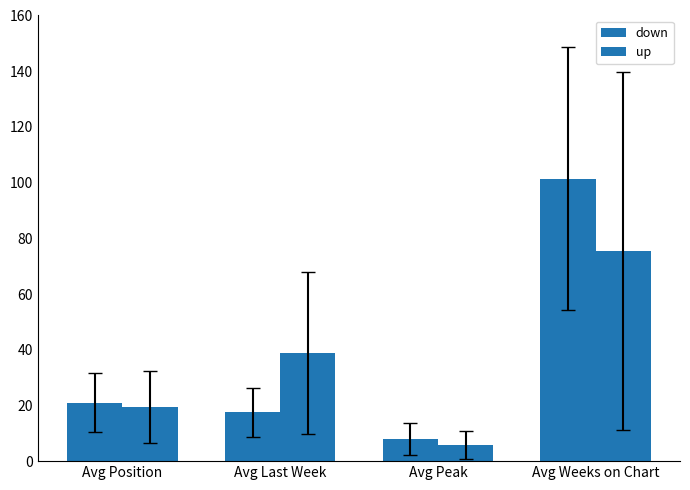

What is the difference between the down values at Avg Last Week and Avg Peak?

9.4